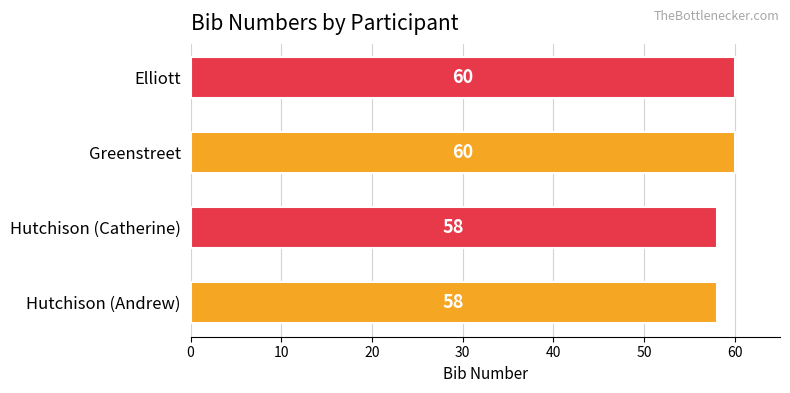

The value at Elliott is 60. True or false?

True